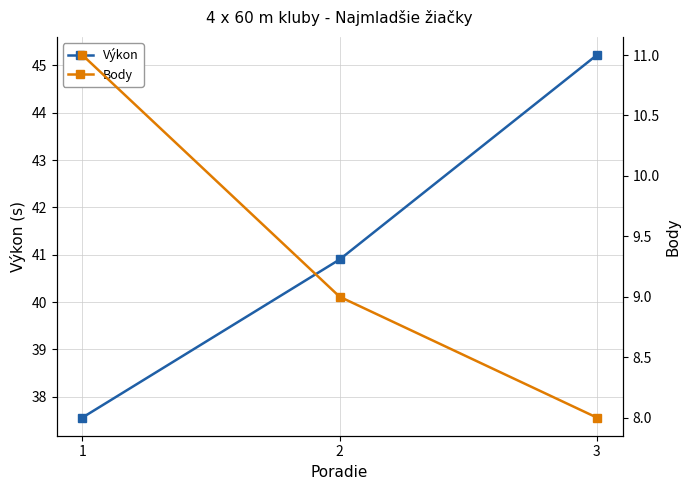

What is the value of the Výkon point at the 1st from the left?

37.6